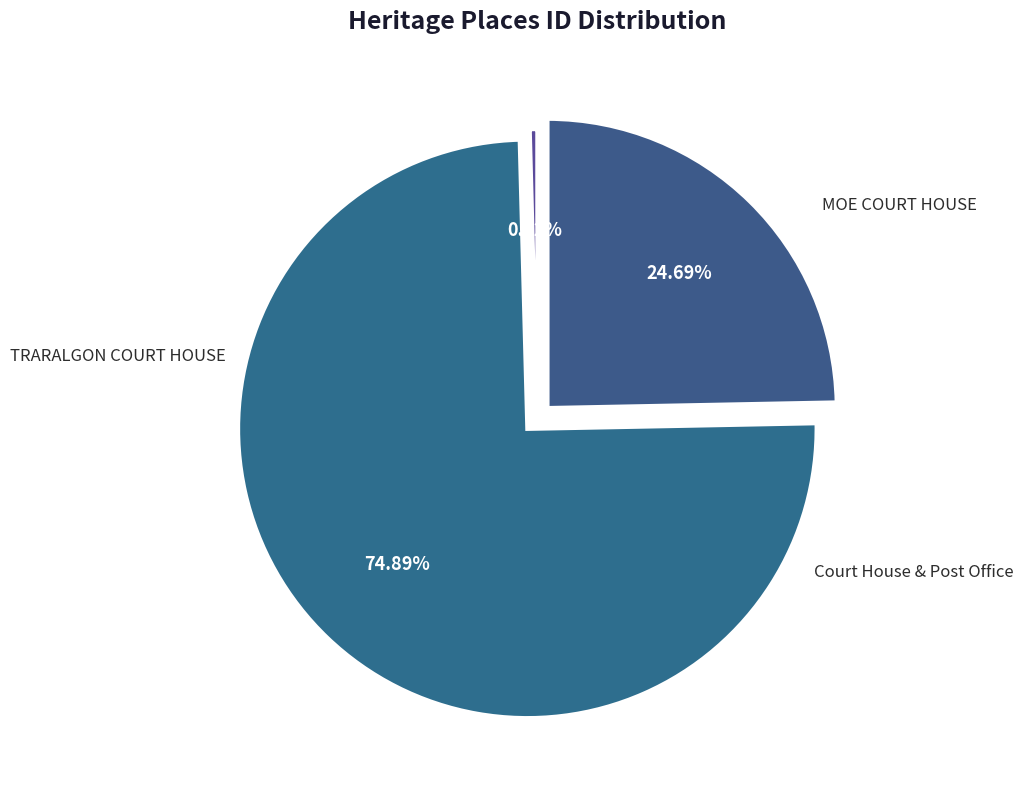

Does any single category account for the majority?

Yes